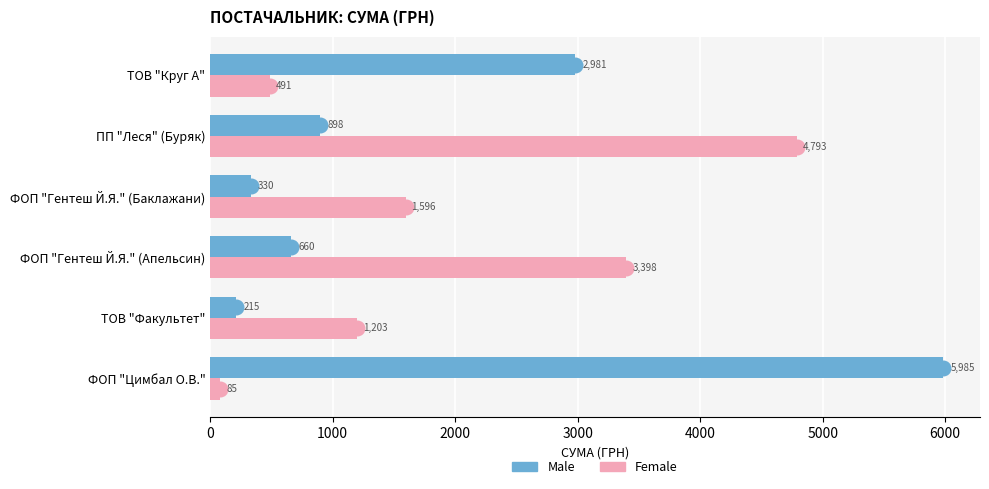

Which series has the largest total across all categories?

Female